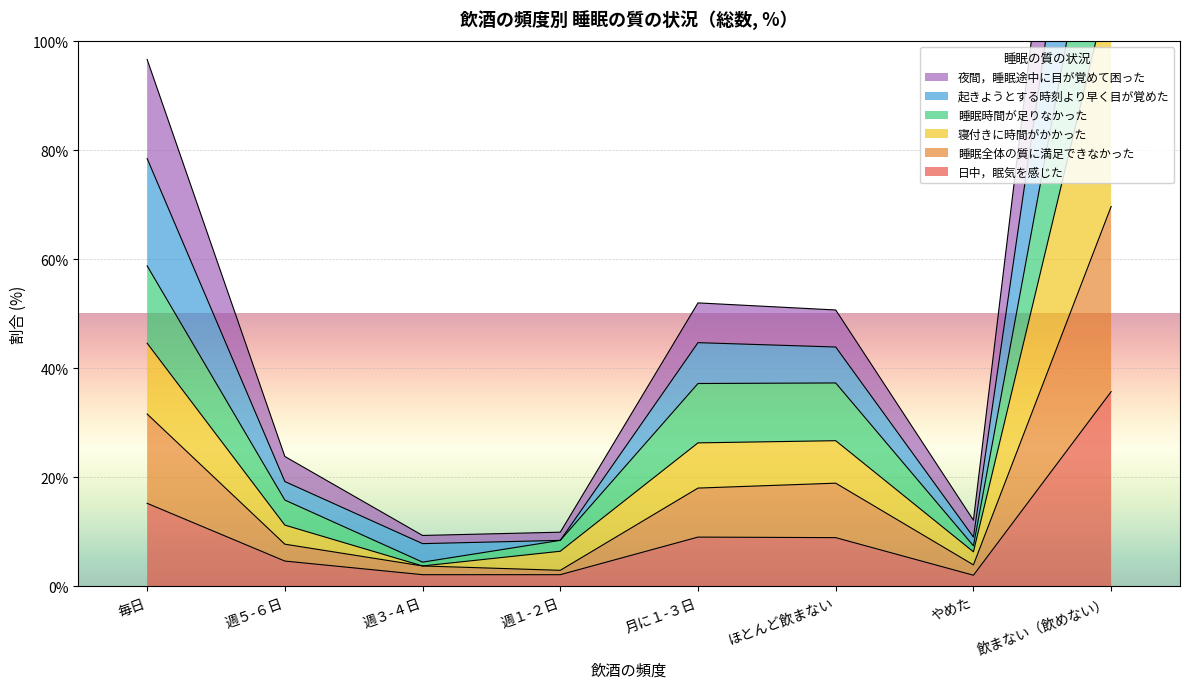

What is the greatest value displayed?

221.5